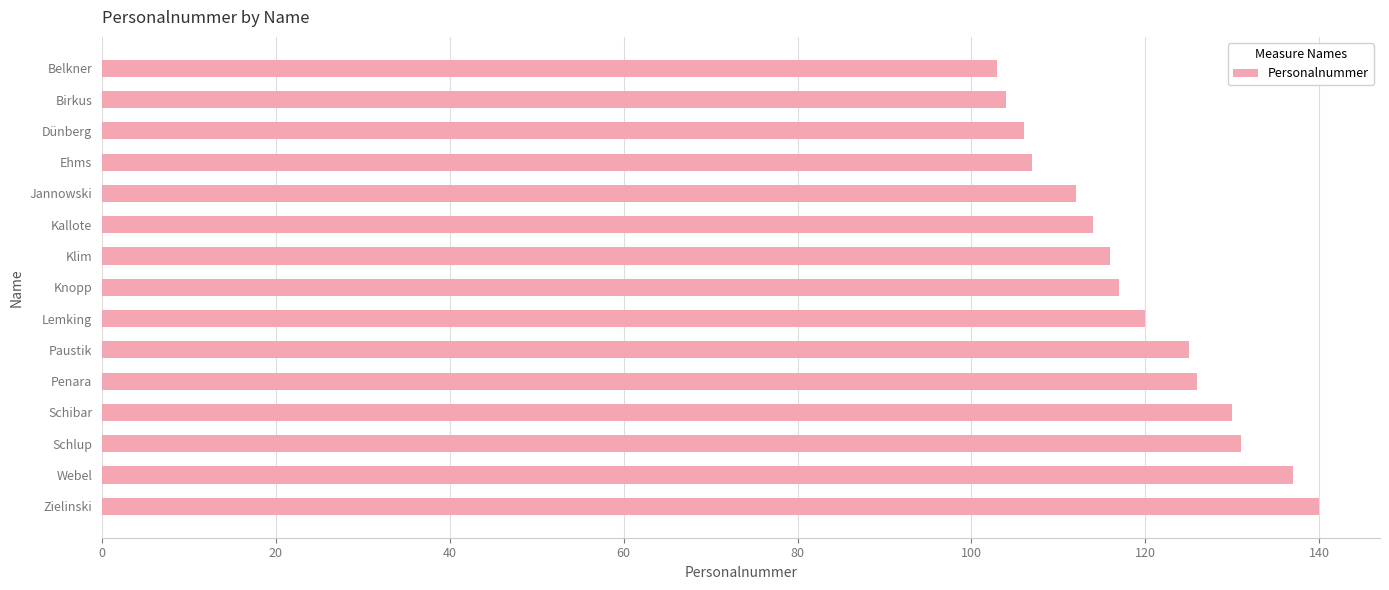

What is the average value?

119